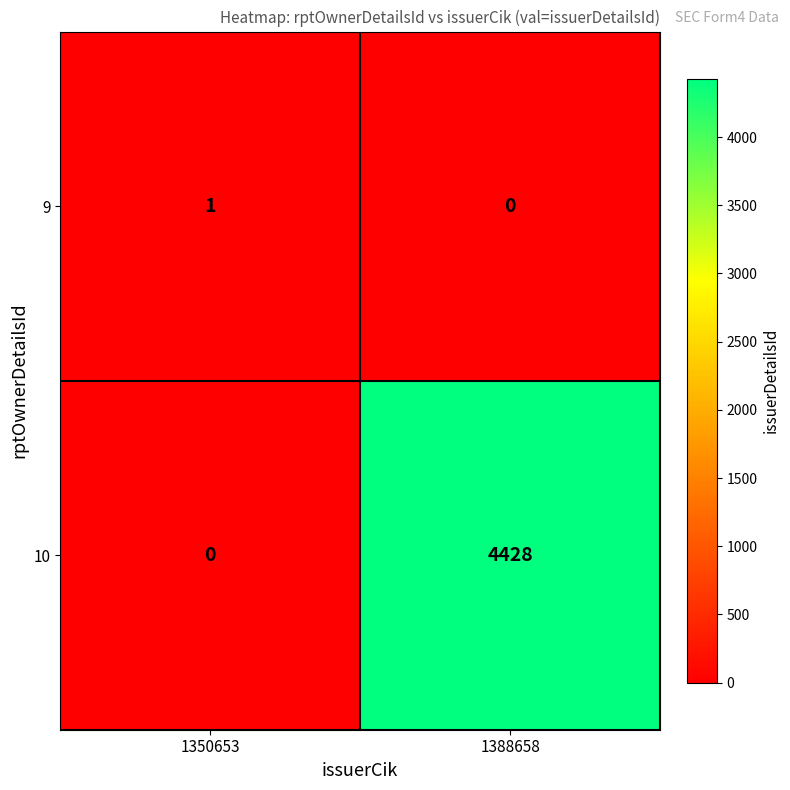

Reading right to left, list all the values displayed in this chart.

9: 0	1
10: 4428	0